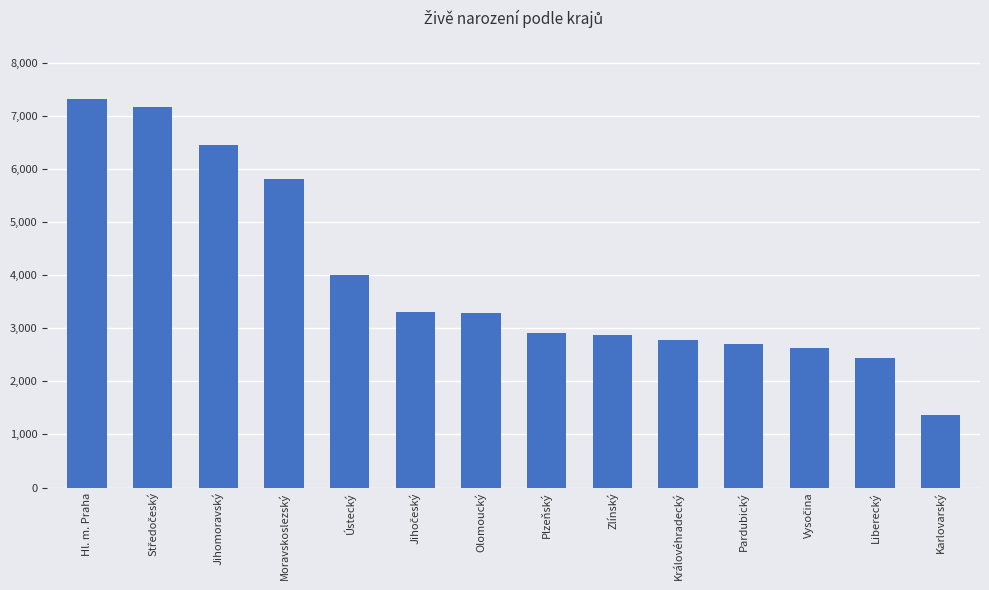

What is the greatest value displayed?

7315